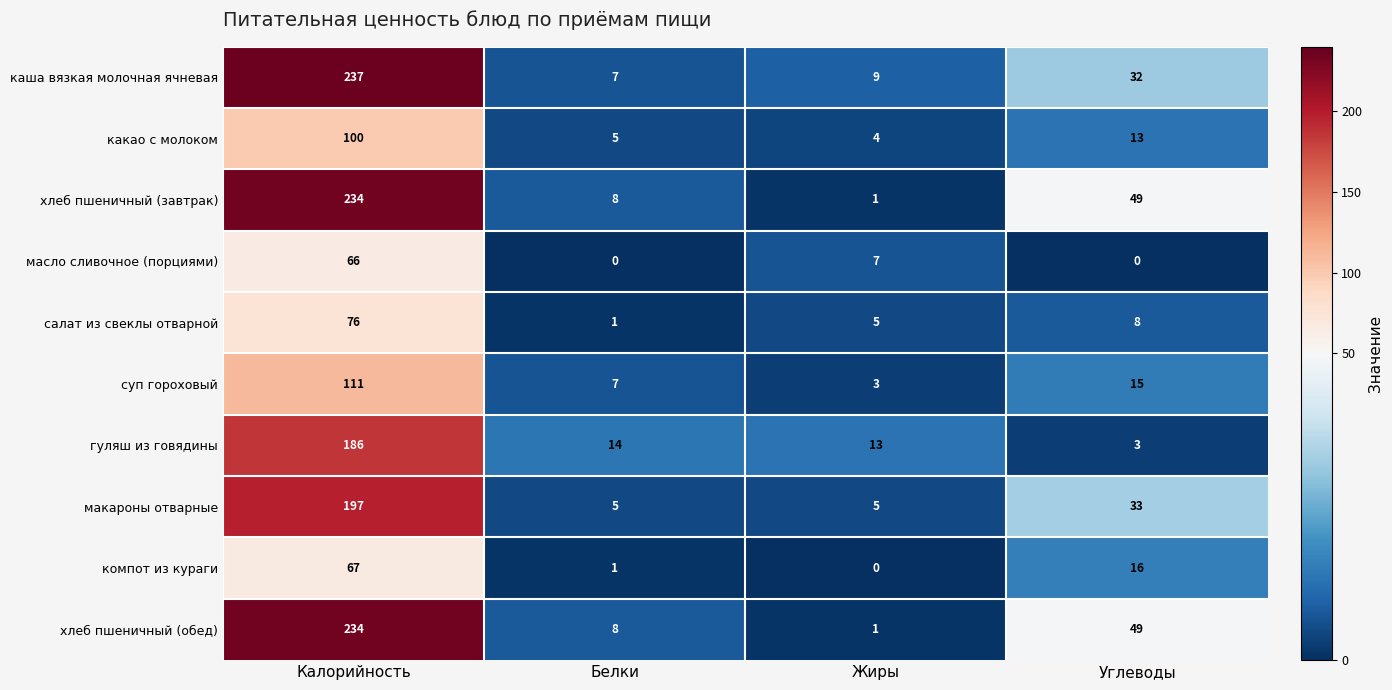

List the labels in order of какао с молоком value, smallest first.

Жиры, Белки, Углеводы, Калорийность